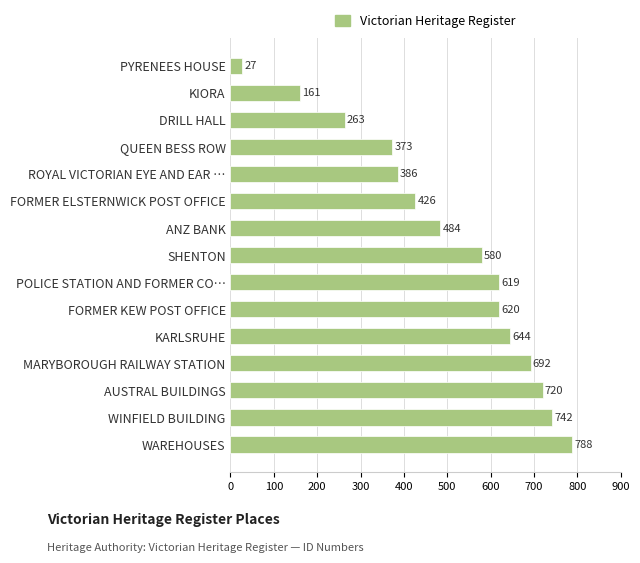

Which has a higher value, SHENTON or ANZ BANK?

SHENTON